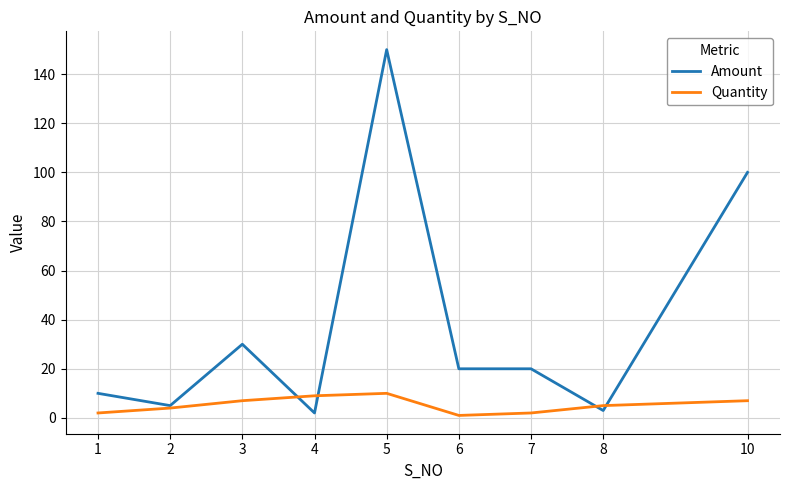

Which series has the largest total across all categories?

Amount